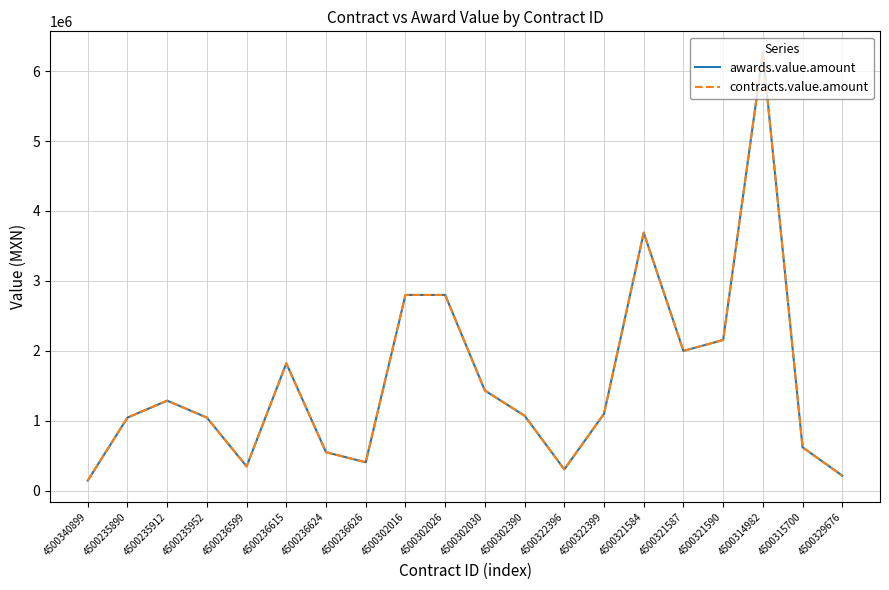

Does the chart have visible grid lines?

Yes